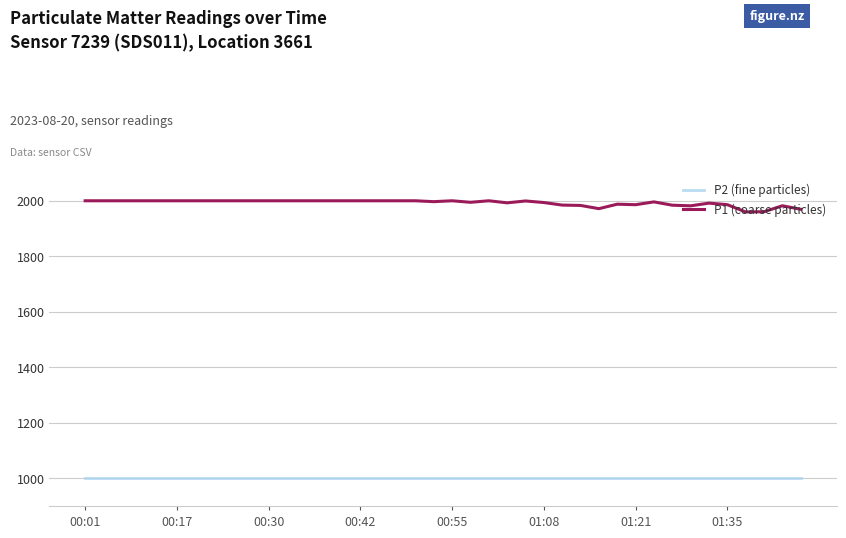

Rank the series by their maximum value, from lowest to highest.

P2 (fine particles), P1 (coarse particles)